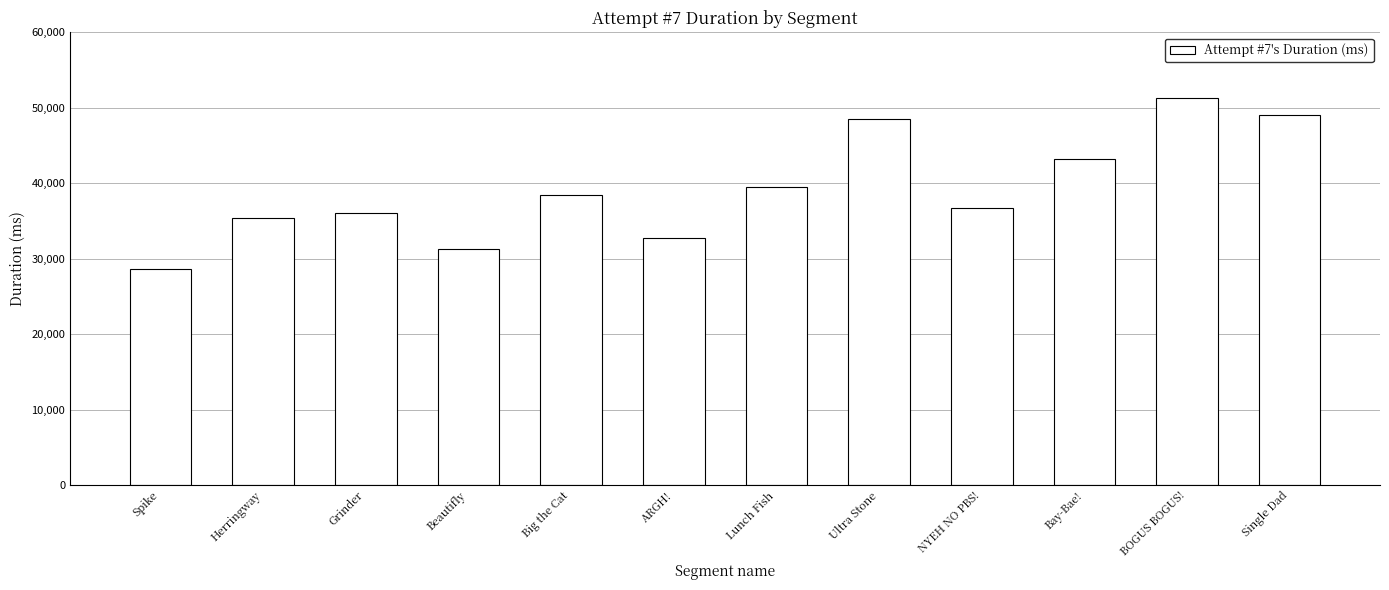

Read the value at Bay-Bae!.

43226